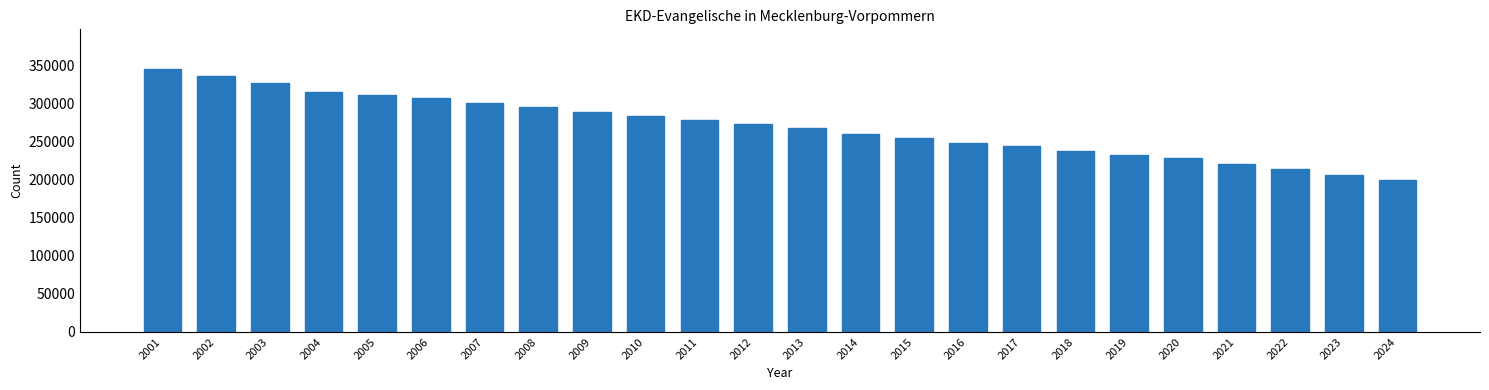

Reading left to right, extract all data points from this chart.

346036	336936	327767	316148	311034	306987	301087	295220	288741	283321	278599	273213	267860	260058	254444	249024	243961	237890	232521	228441	221040	213617	206563	199469